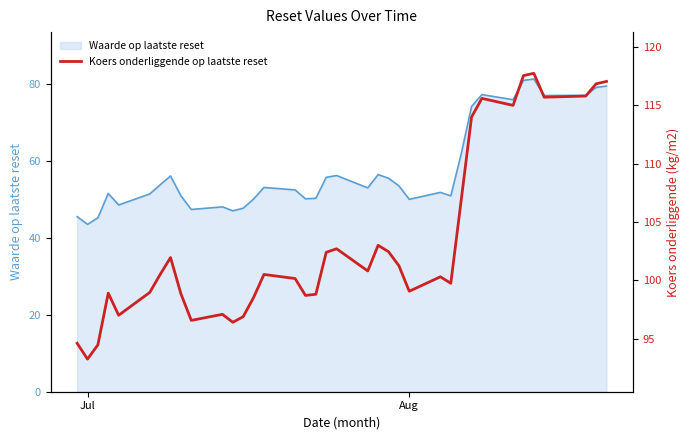

What is the minimum value for Waarde op laatste reset?

43.5